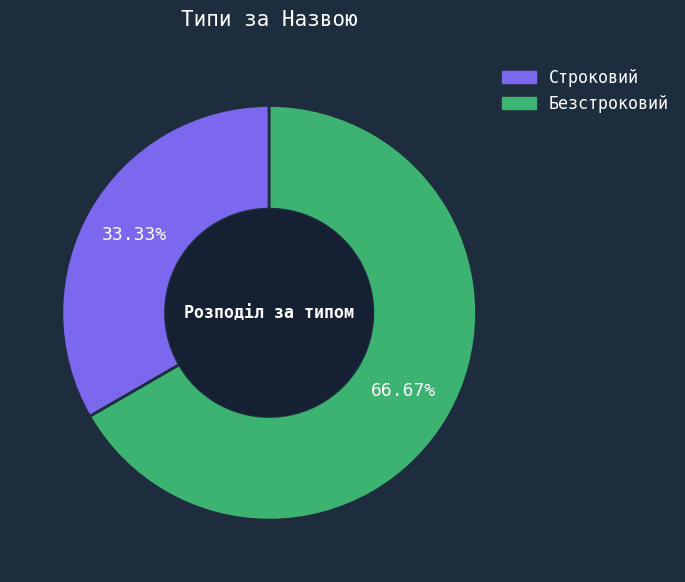

Count the number of slices in the pie.

2